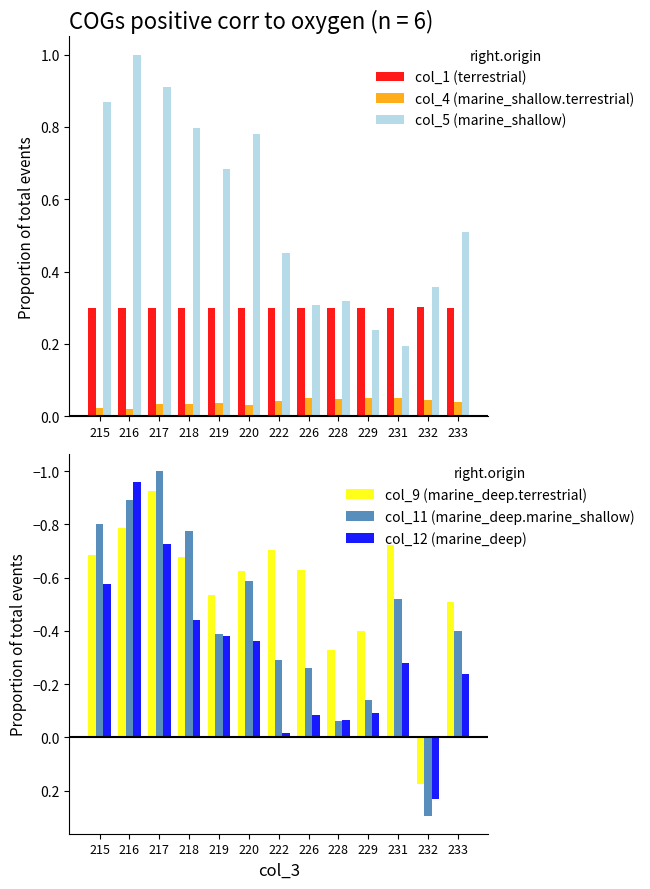

Where does the col_9 (marine_deep.terrestrial) series first go above 0?

232